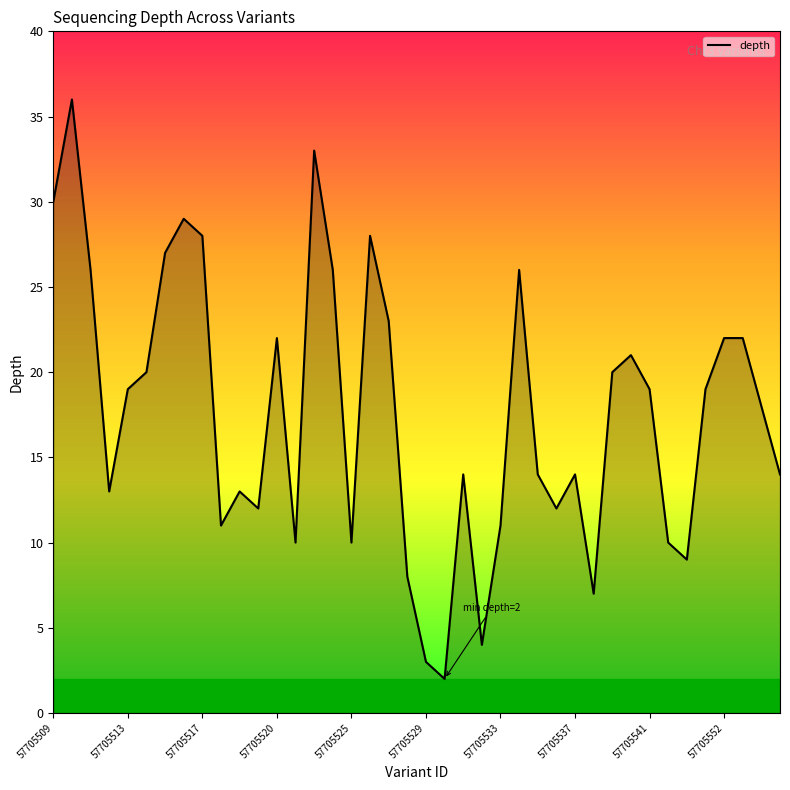

Does the chart display data point markers on the line(s)?

No